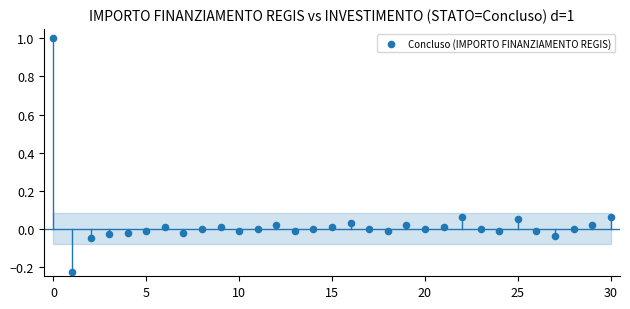

What is the range of Y values (max minus min)?

1.2